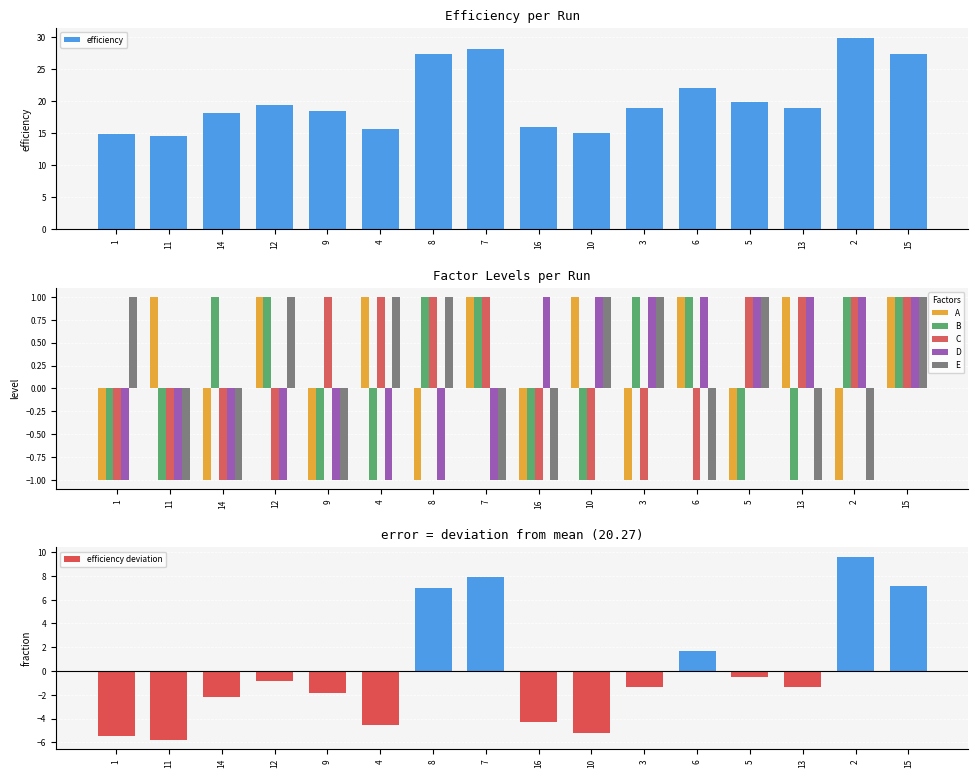

What is the minimum value shown in the chart?

-1.0